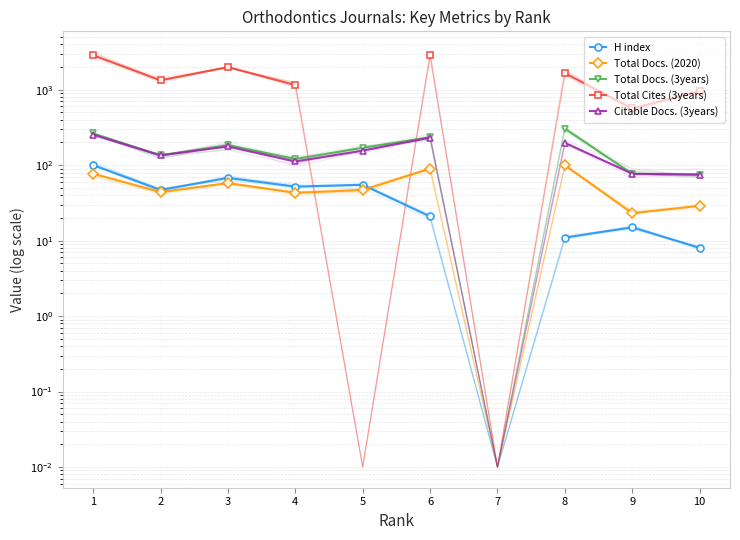

How many lines are shown in the chart?

5